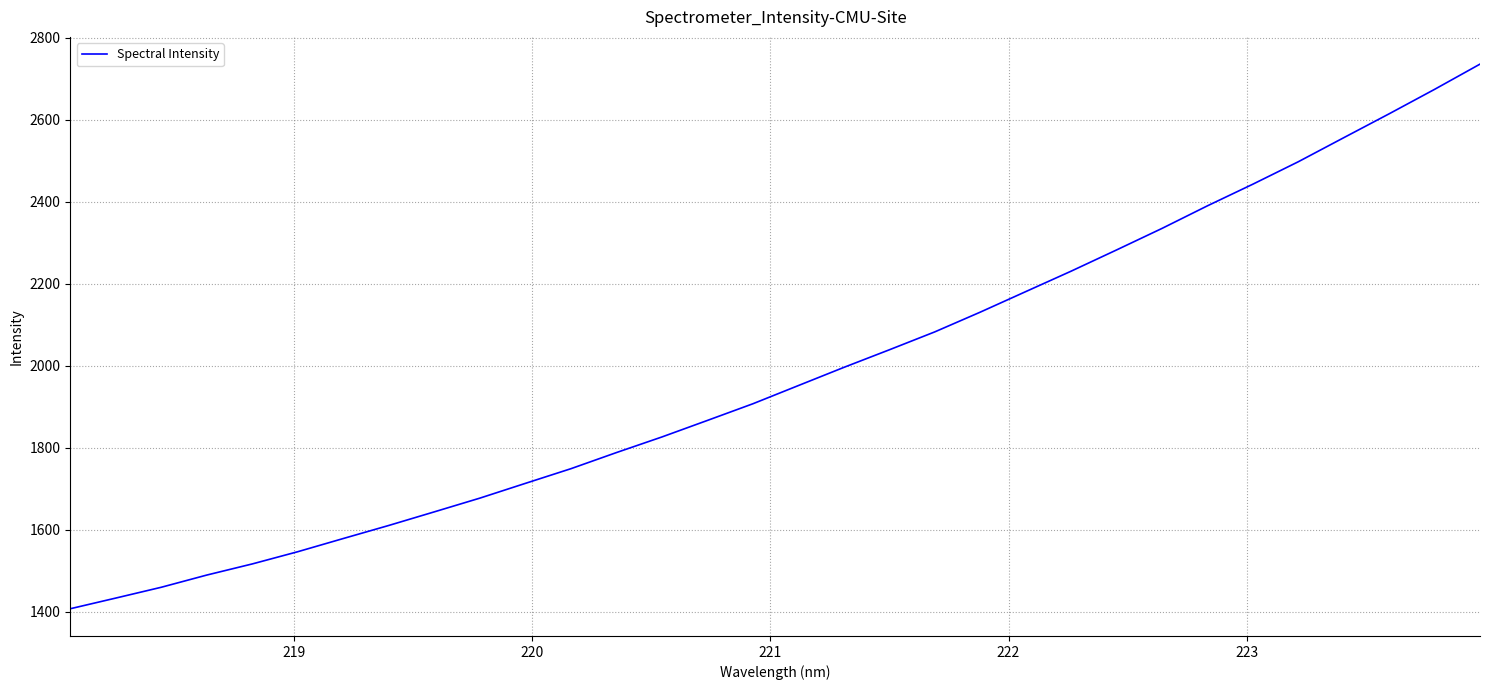

What is the minimum value shown in the chart?

1406.7